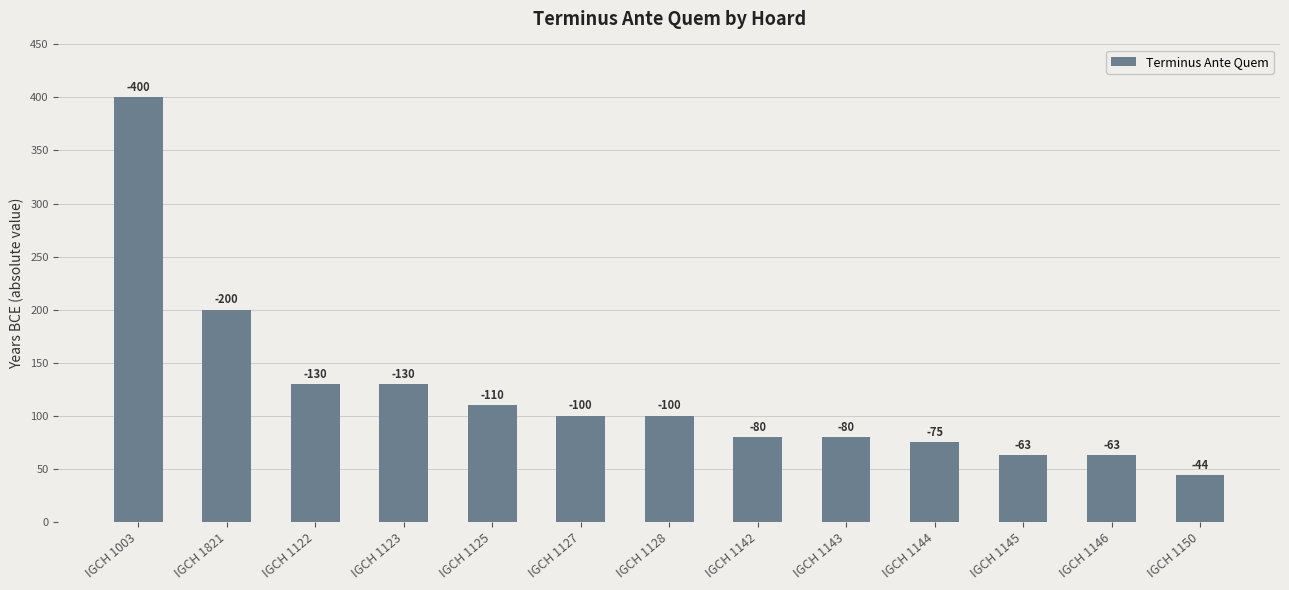

What is the sum of all values?

1575